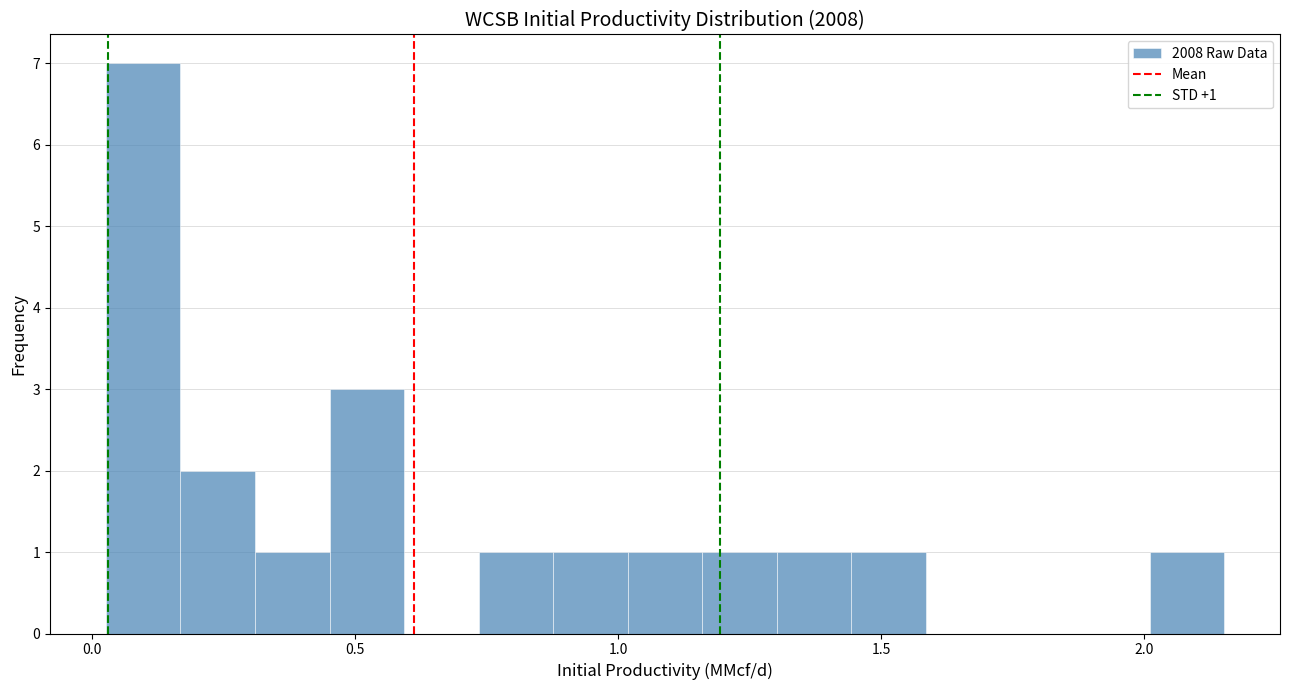

Around what value on the x-axis is the tallest bar? Give the approximate position of its centre, as read against the axis.

0.10